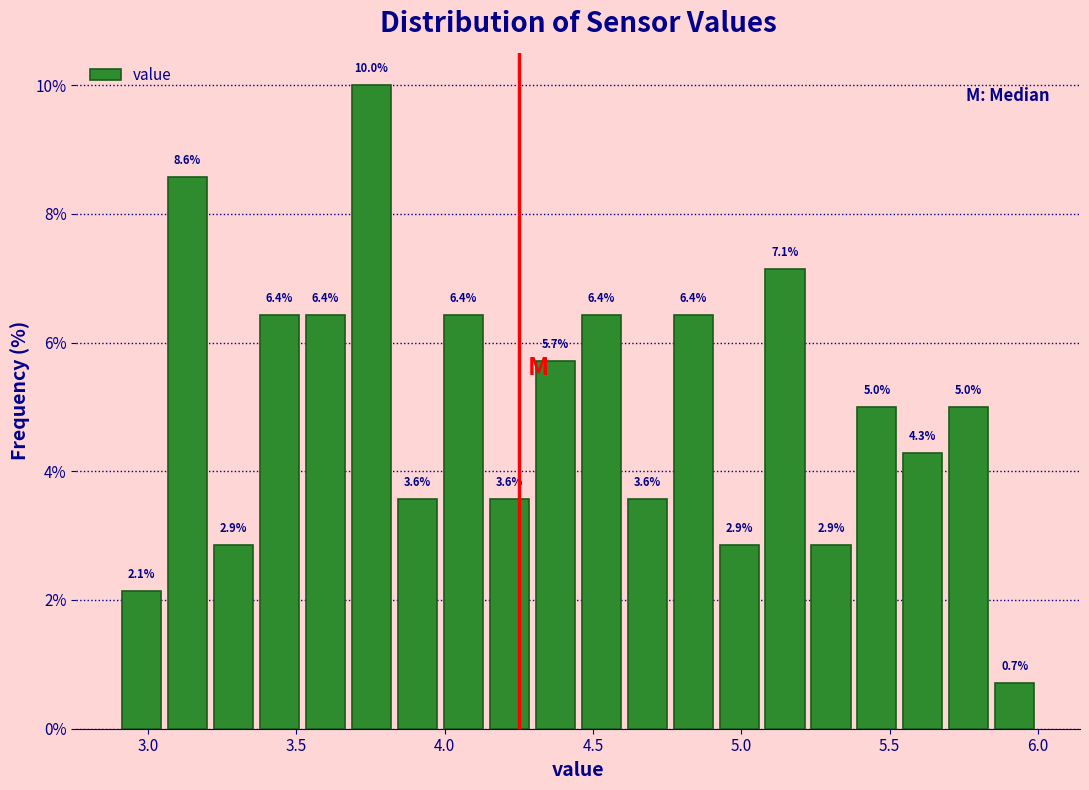

Read against the x-axis, roughly where is the centre of the tallest bar?

3.75